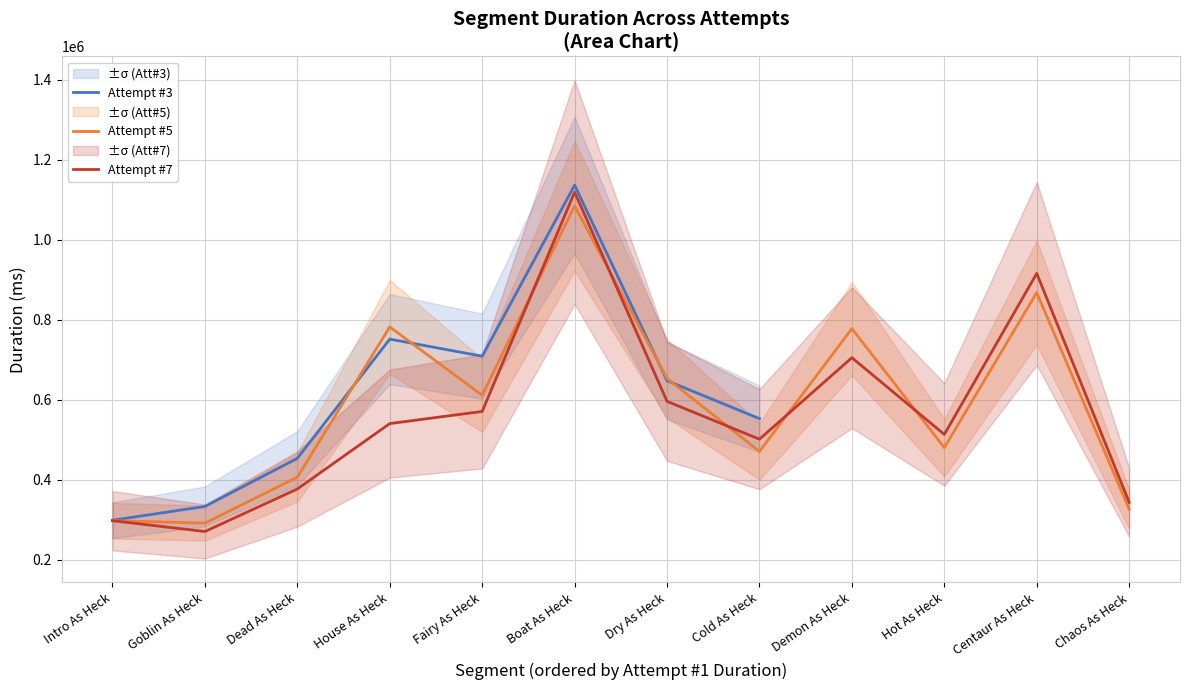

Is it true that the value at 1 is 69406?

False